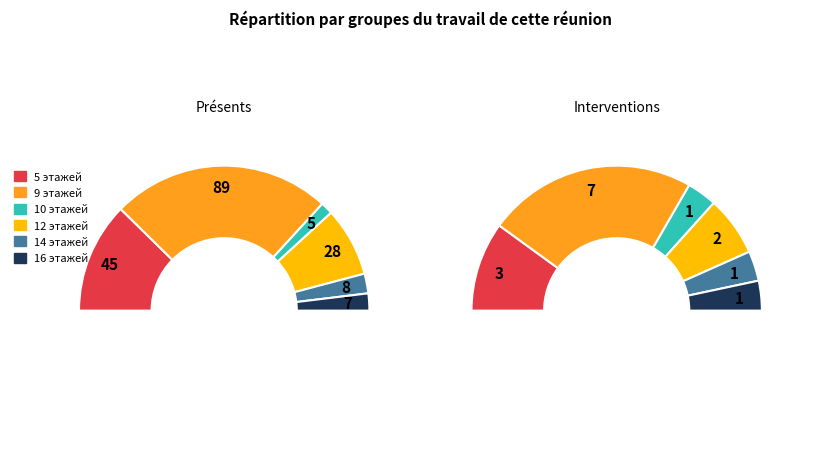

Count the number of slices in the pie.

6